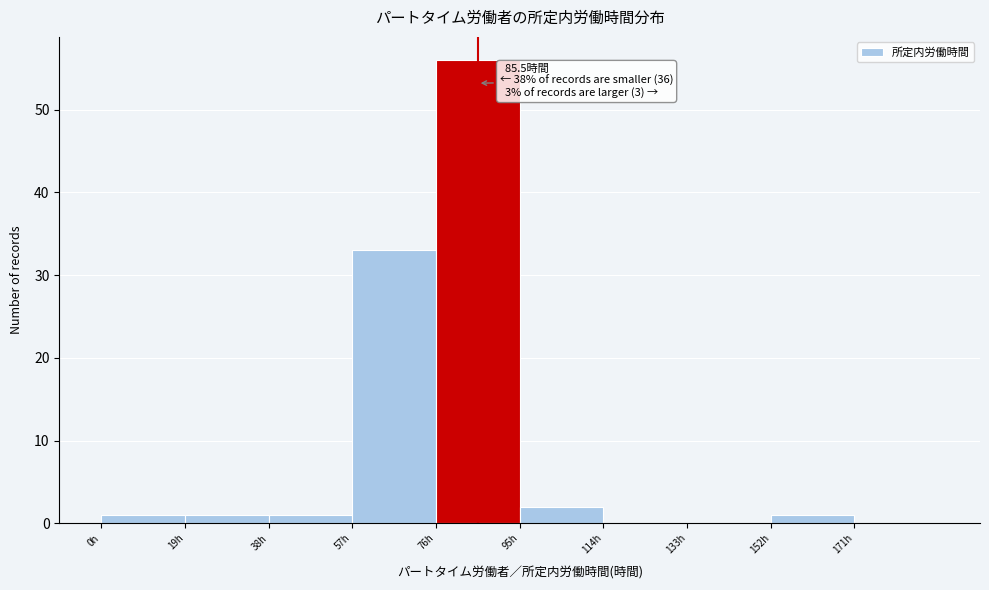

Which range on the x-axis has the tallest bar?

76 to 95